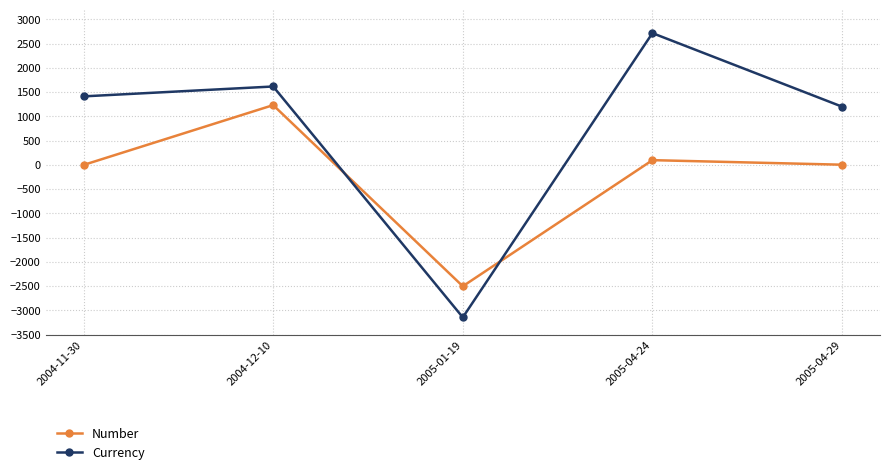

How many lines are shown in the chart?

2